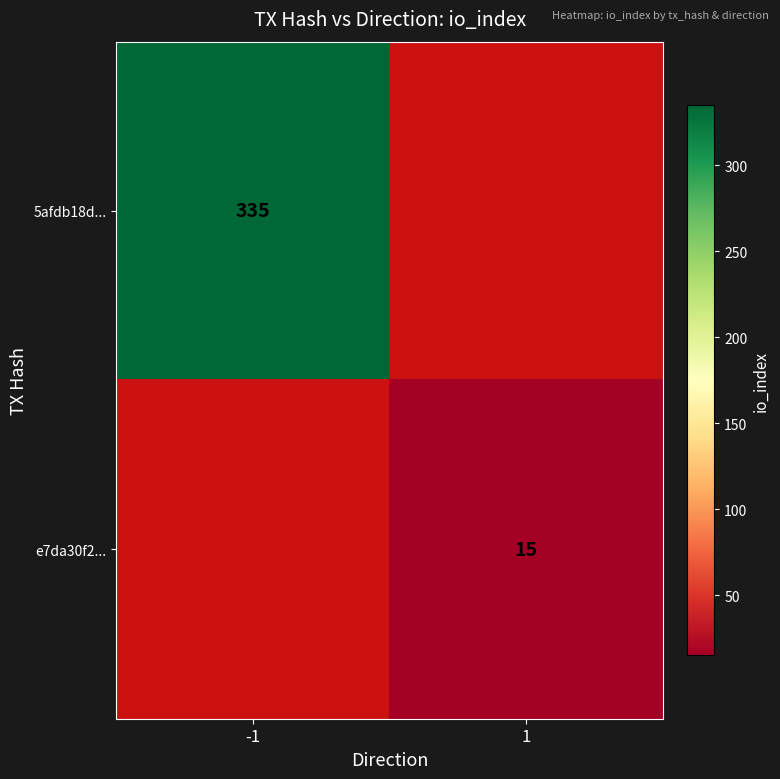

At how many categories does at least one series exceed 293?

1